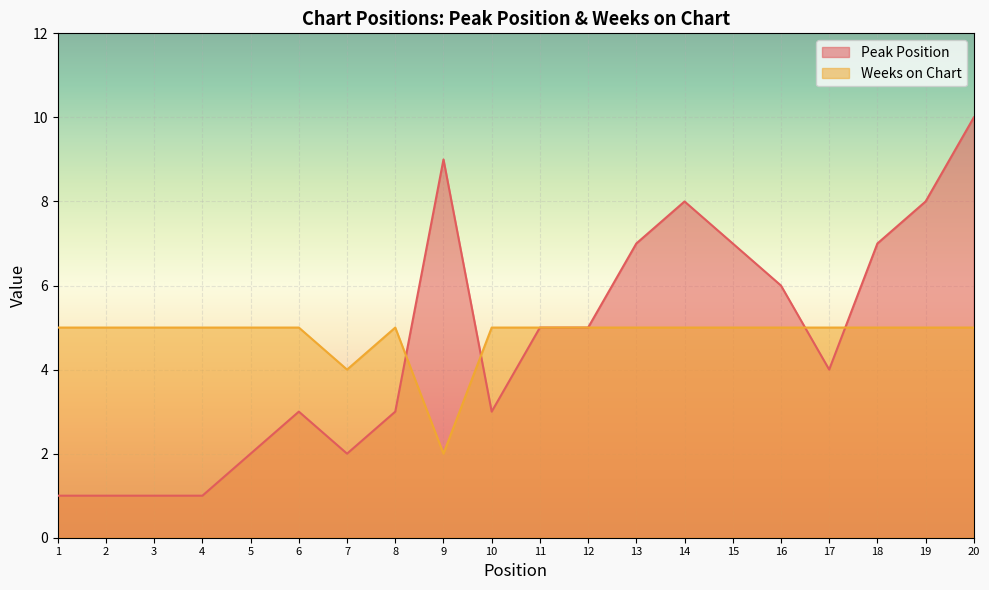

Which series changed the most between 11 and 19?

Peak Position